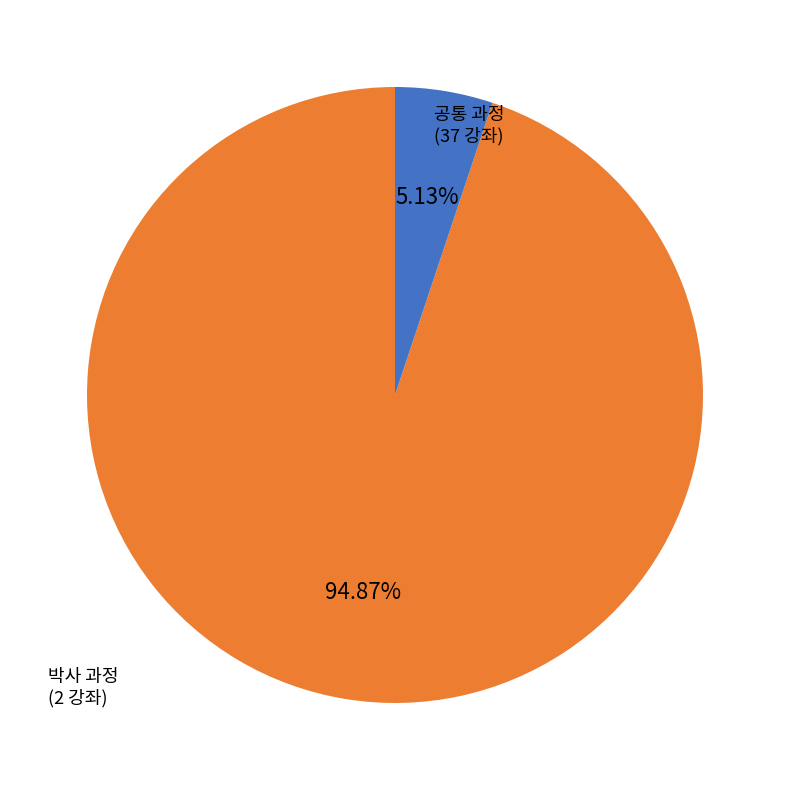

Is there any slice that represents more than half of the pie?

Yes